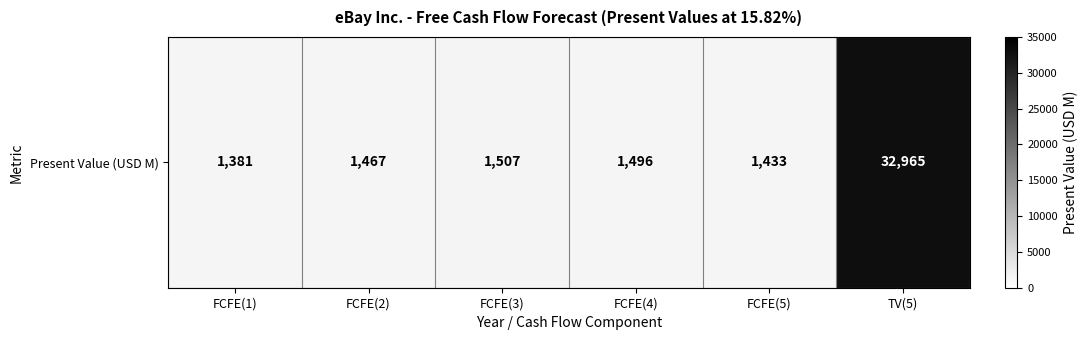

Rank the categories by value from lowest to highest.

FCFE(1), FCFE(5), FCFE(2), FCFE(4), FCFE(3), TV(5)